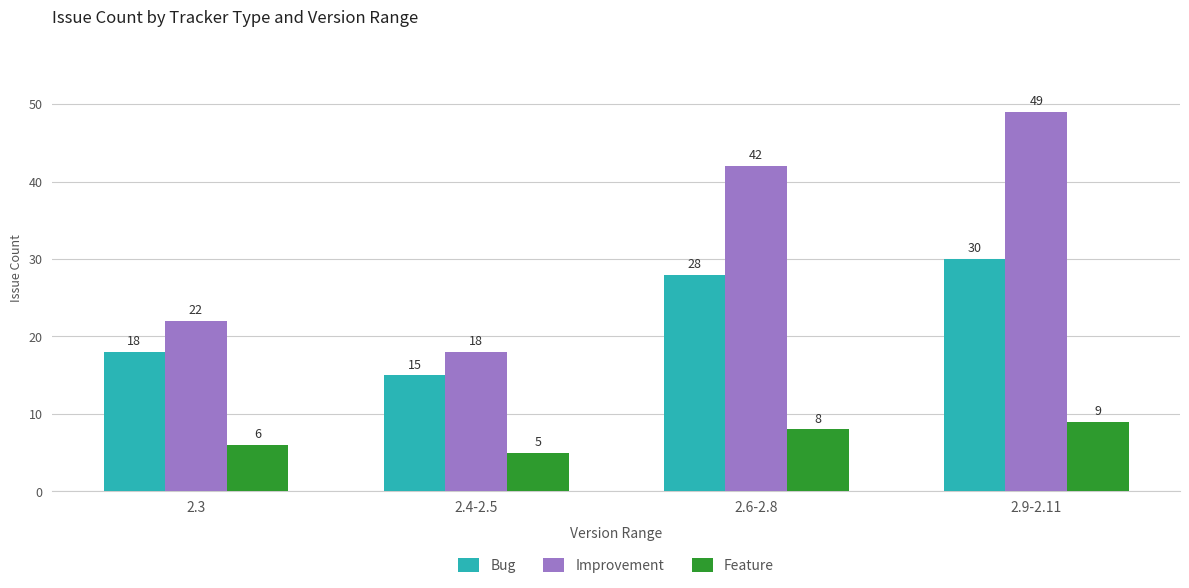

How many data points does each series have?

4